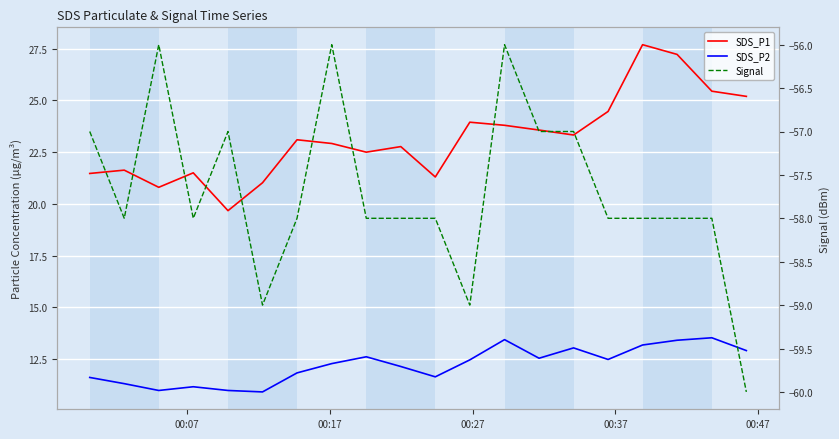

How many lines are shown in the chart?

3